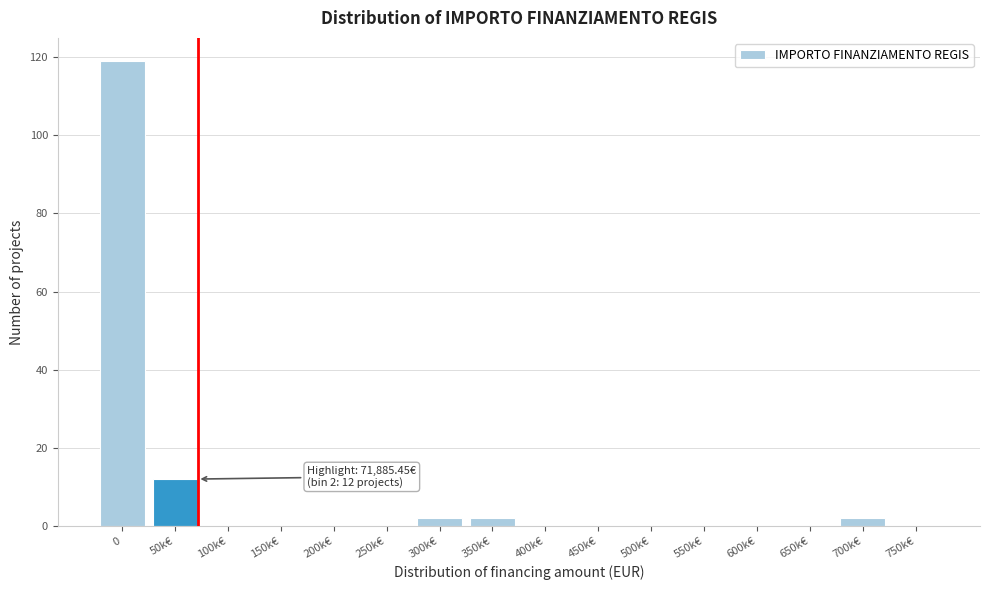

Reading right to left, extract all data points from this chart.

750k€=0	700k€=2	650k€=0	600k€=0	550k€=0	500k€=0	450k€=0	400k€=0	350k€=2	300k€=2	250k€=0	200k€=0	150k€=0	100k€=0	50k€=12	0=119